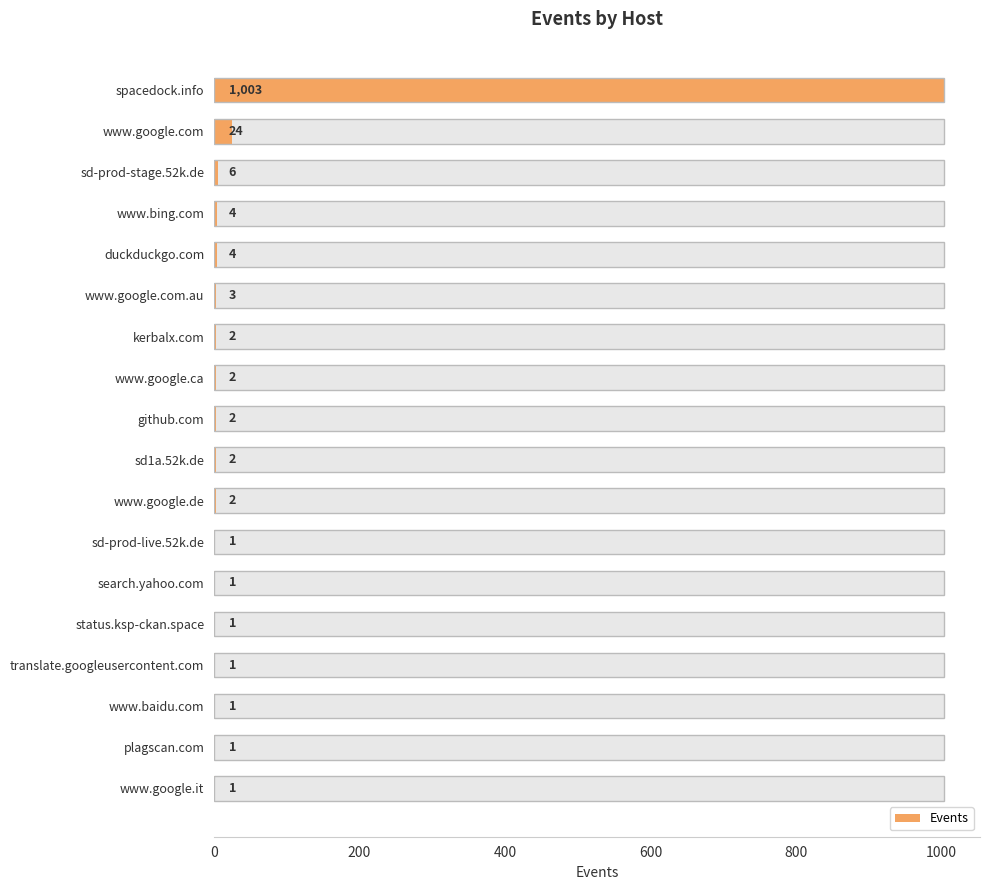

What is the average value?

59